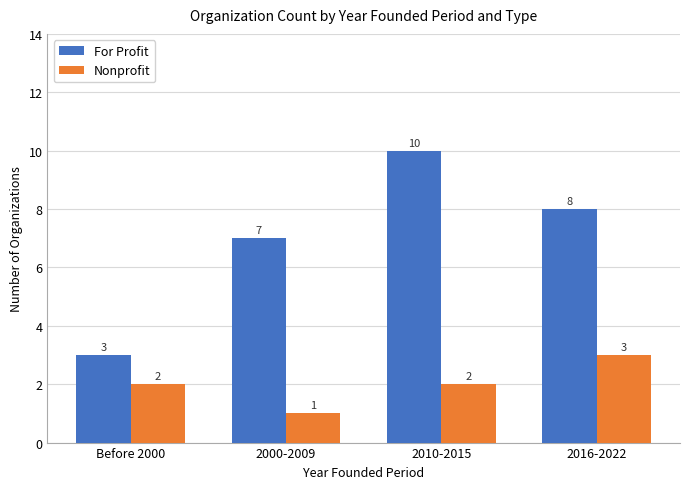

Rank the series by their average value, from highest to lowest.

For Profit, Nonprofit